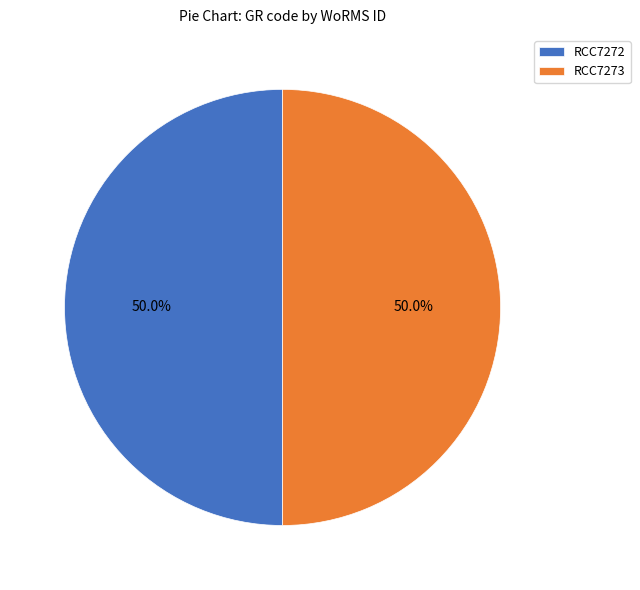

What percentage do RCC7273 and RCC7272 together represent?

100.0%